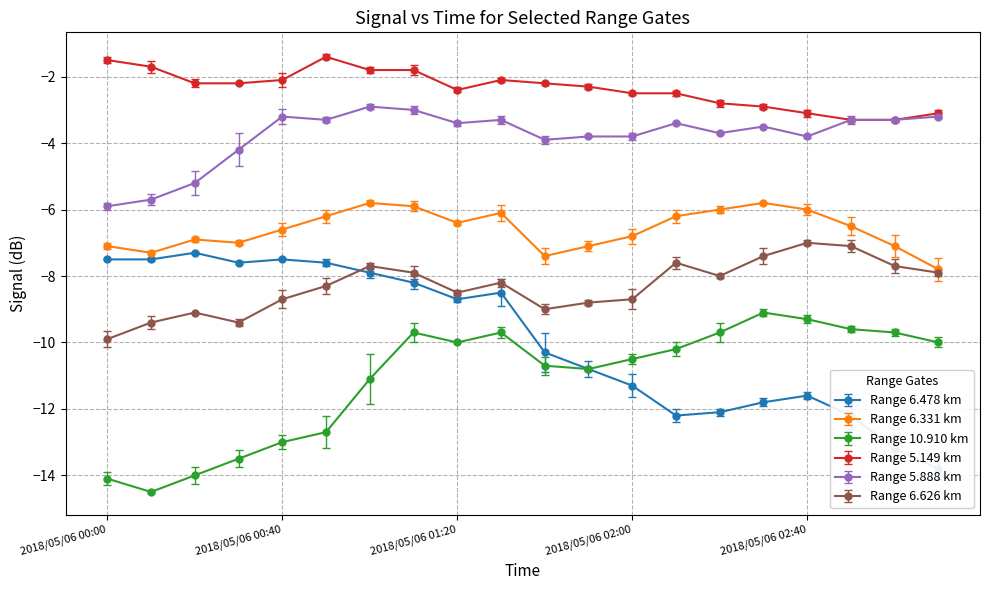

What is the difference between the second highest and second lowest values in the 5.888 series?

2.7